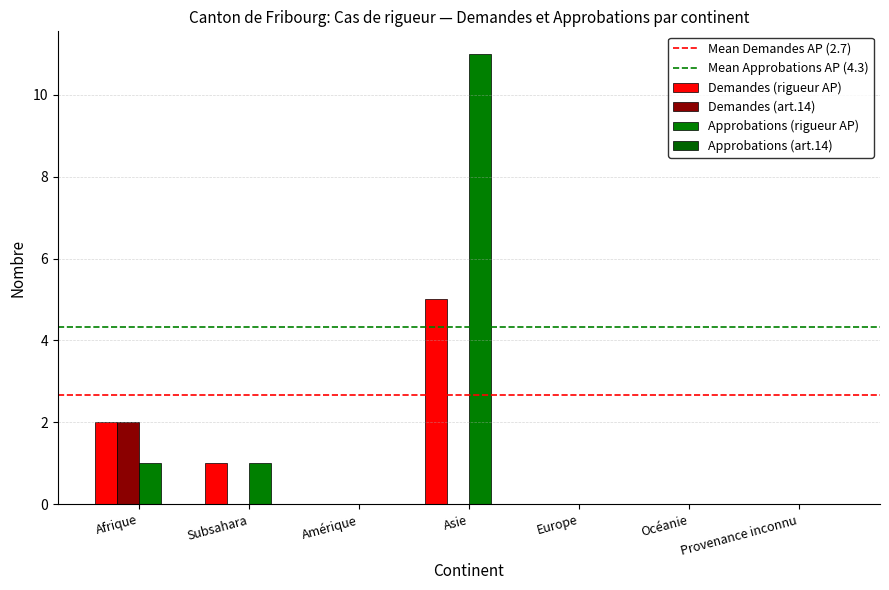

What is the average value of the Demandes (rigueur AP) series?

1